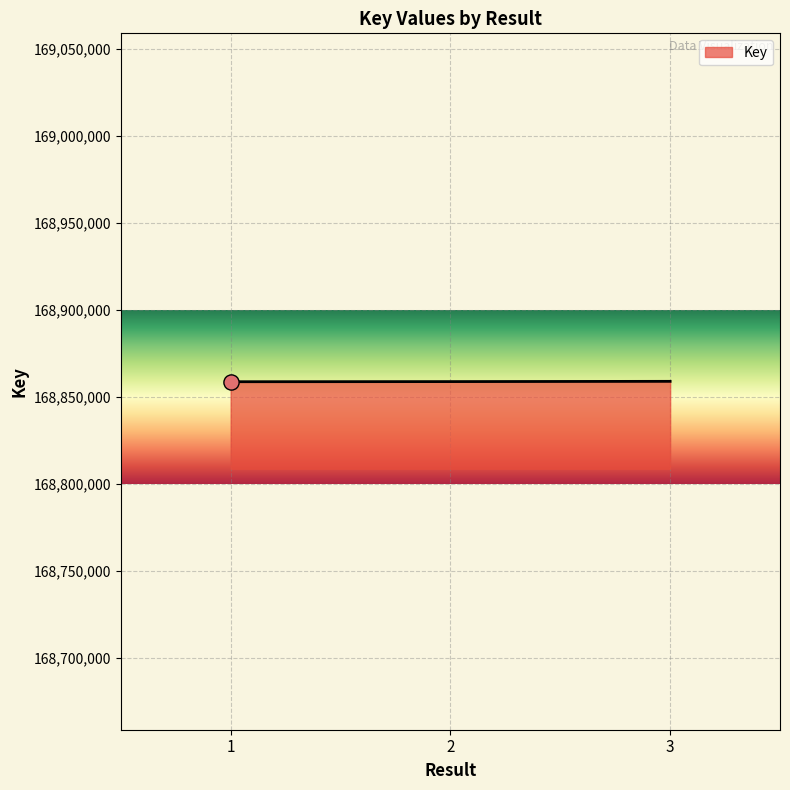

What is the ratio of the value at 1 to the value at 2?

1.0